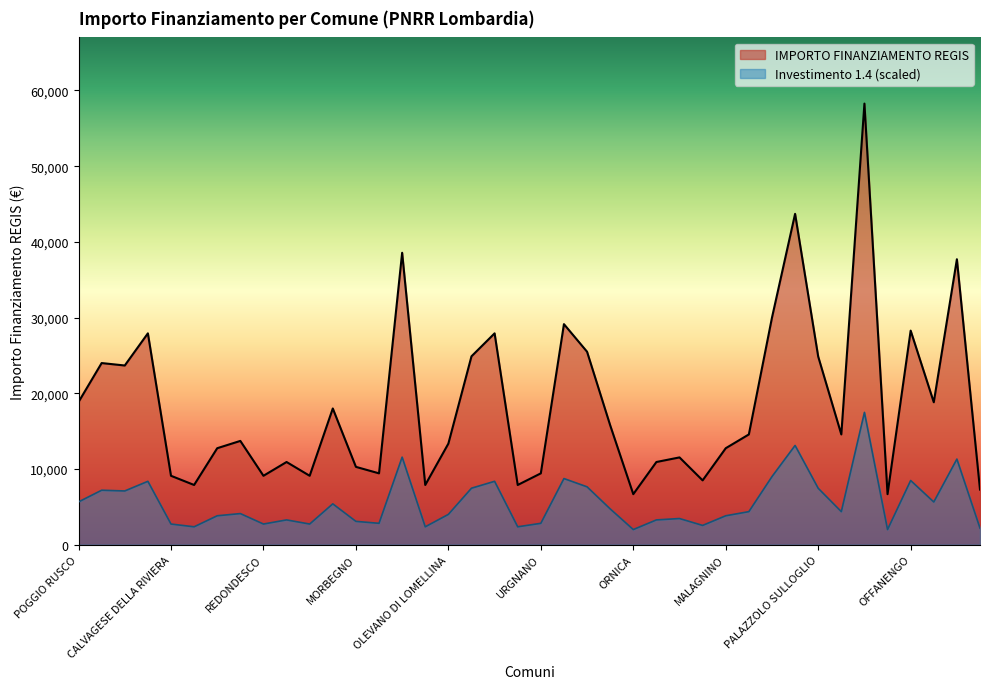

What is the label of the 1st point from the left?

POGGIO RUSCO